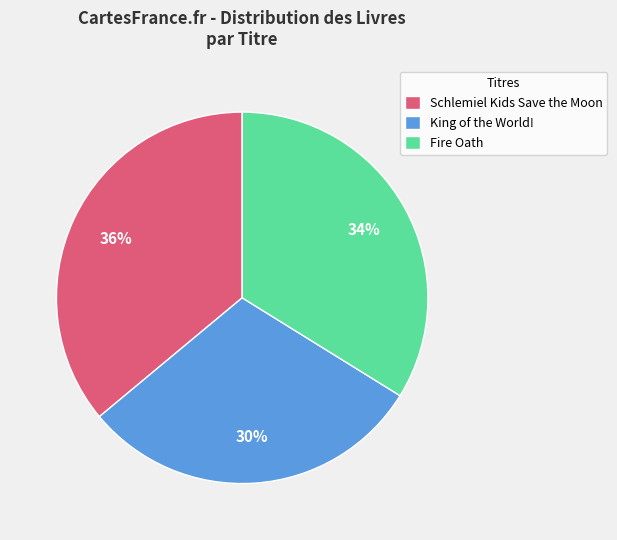

What percentage is the King of the World! slice, to the nearest percent?

30%